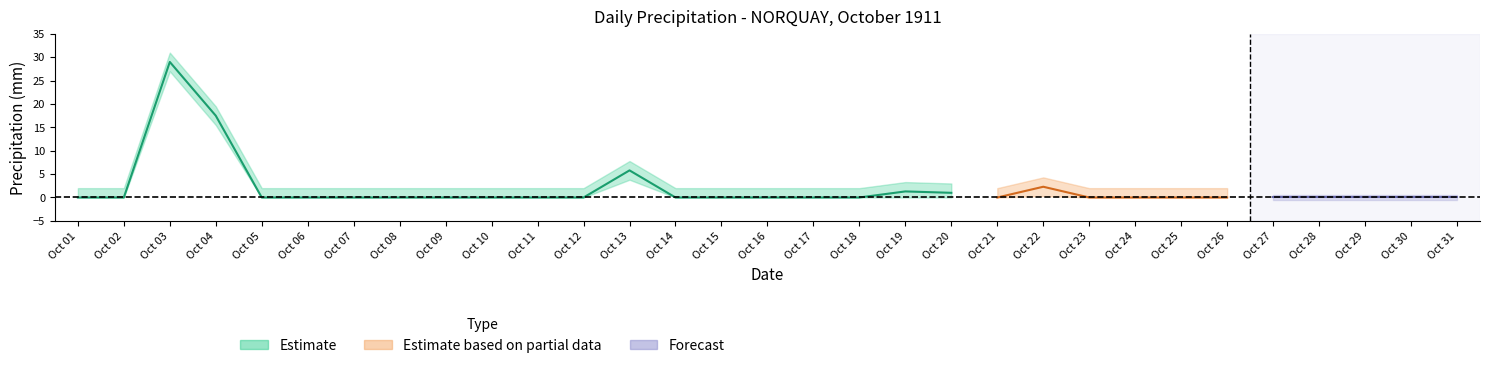

Which has a higher value, 17 or 22?

22